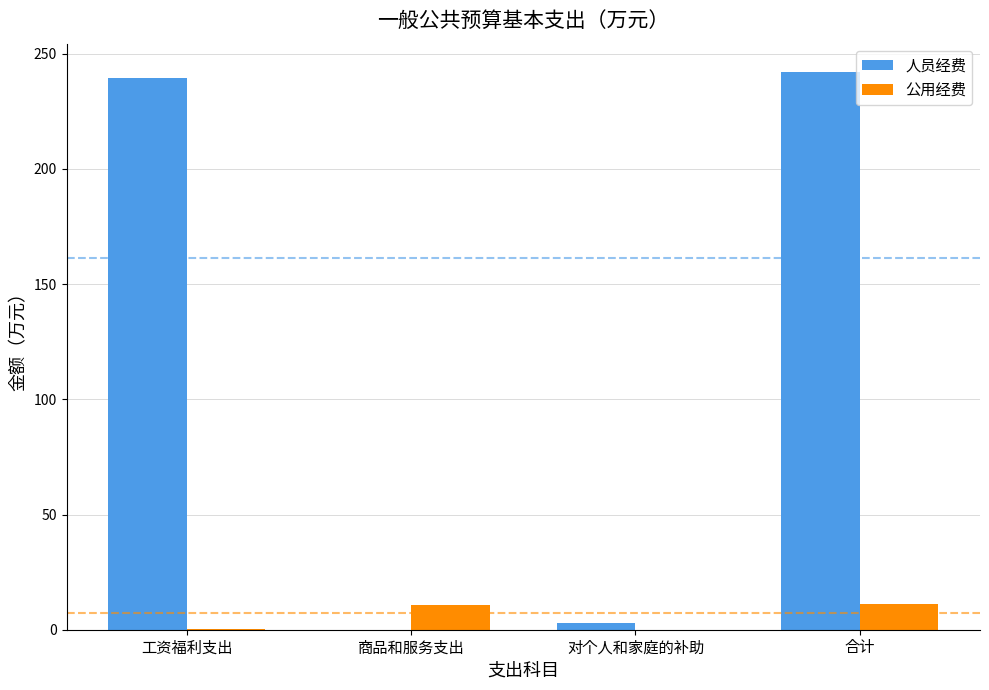

What is the total value across all series at 合计?

253.3